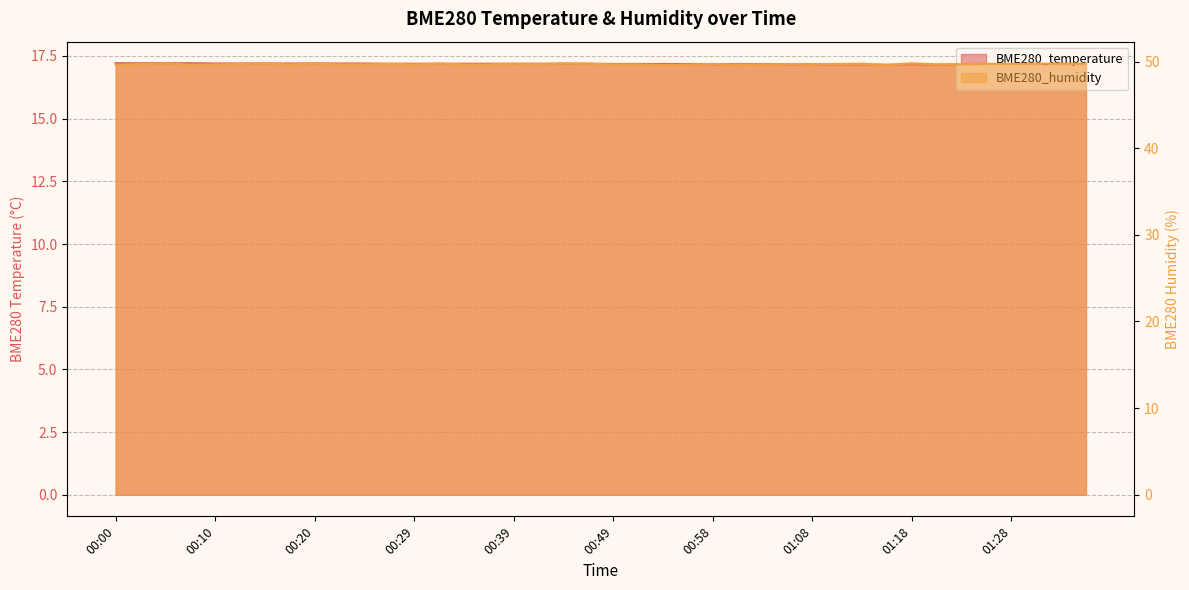

True or false: BME280_temperature and BME280_humidity cross at least once.

False